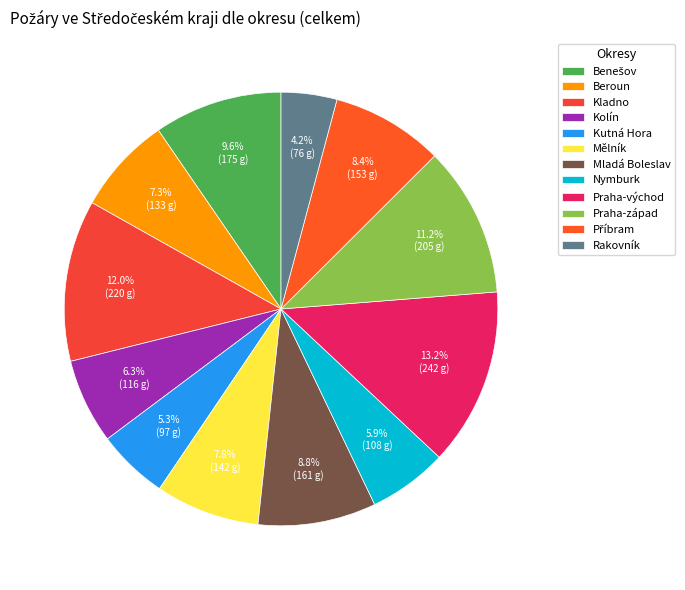

Which slice is the smallest?

Rakovník